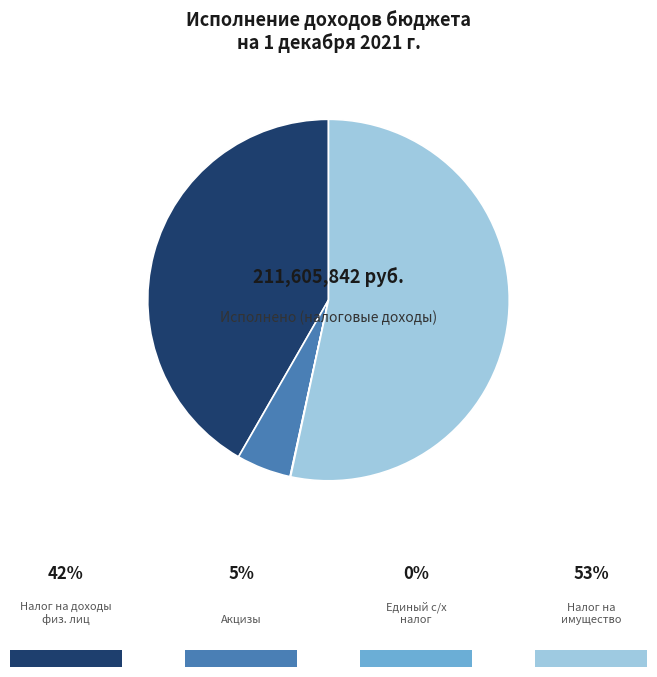

Does any single category account for the majority?

Yes